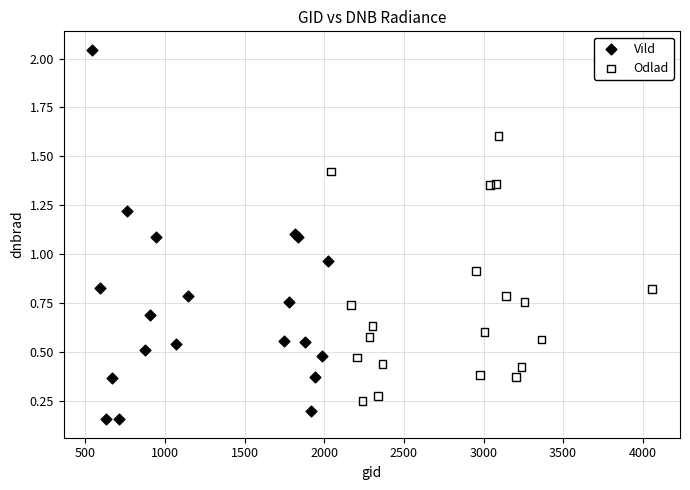

What are all the series names shown in the legend?

Vild, Odlad